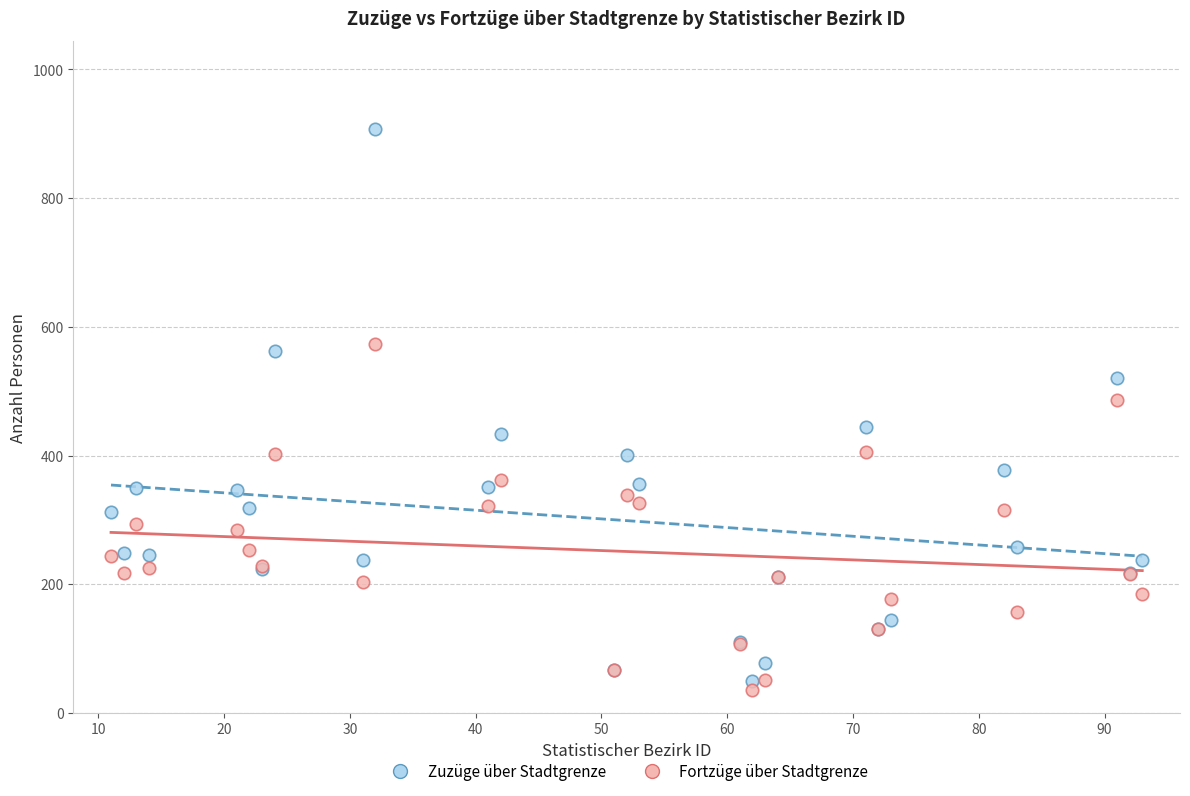

Which series contains the highest Y value?

Zuzüge über Stadtgrenze